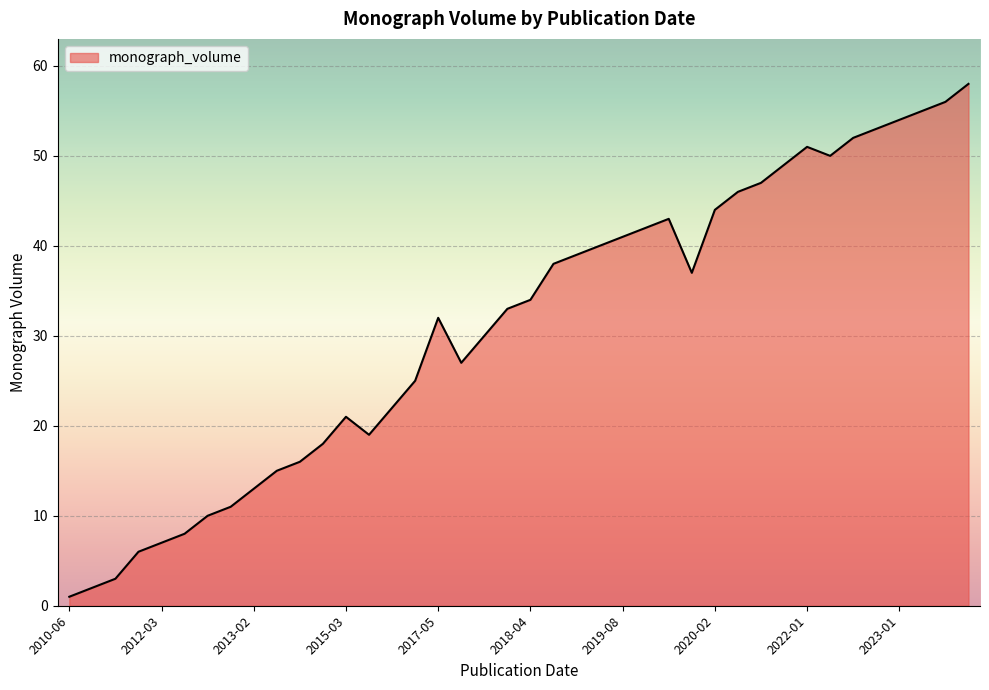

True or false: the data has more than 2 interior local peaks.

True